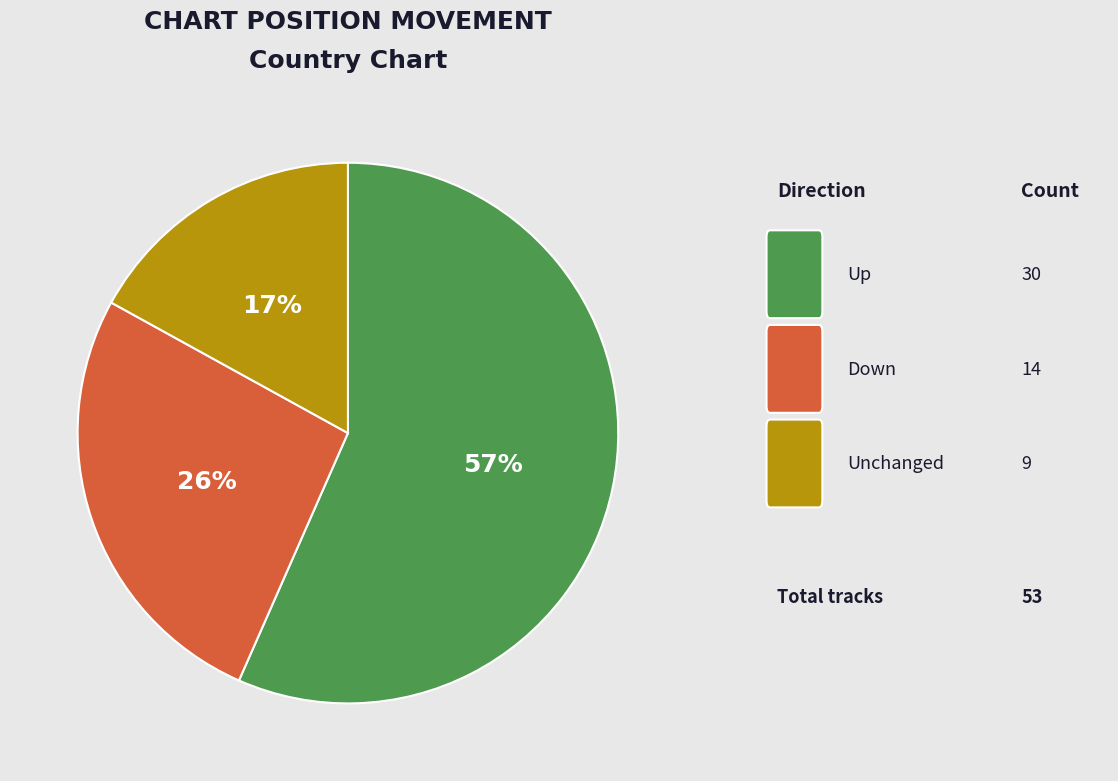

To the nearest percent, what is the average slice percentage?

33%